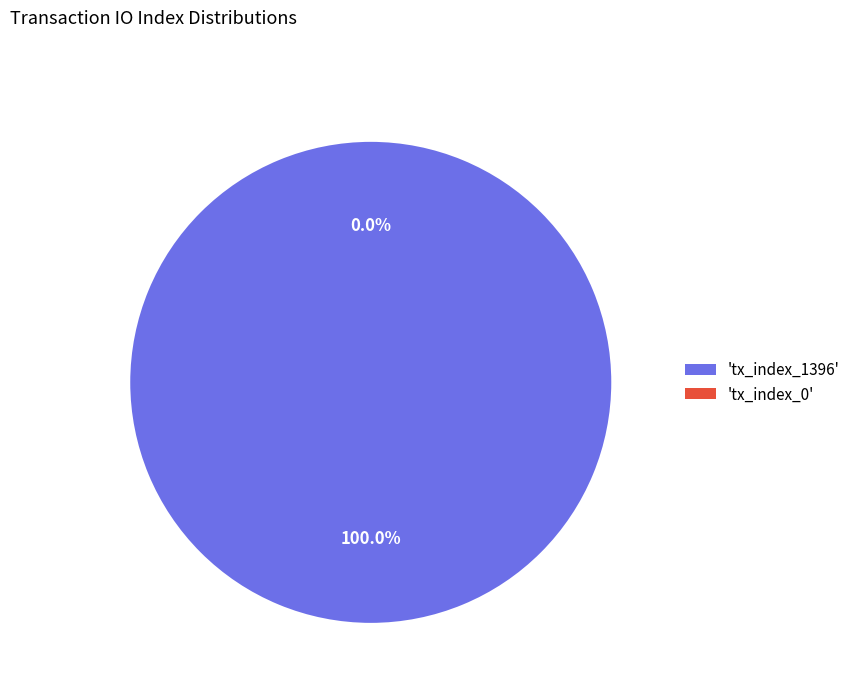

Which category accounts for the majority?

tx_index_1396